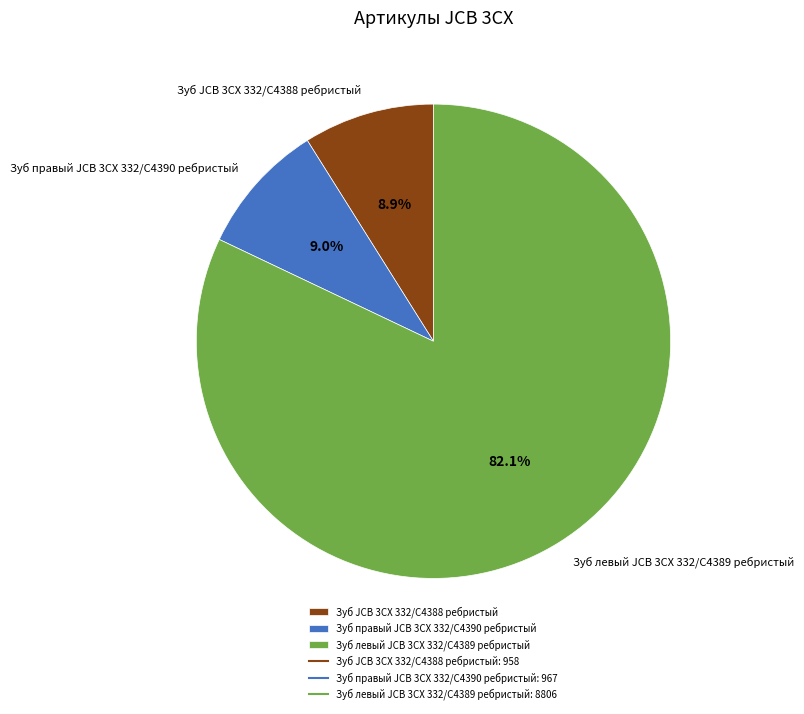

Between Зуб JCB 3CX 332/C4388 ребристый and Зуб левый JCB 3CX 332/C4389 ребристый, which is larger?

Зуб левый JCB 3CX 332/C4389 ребристый